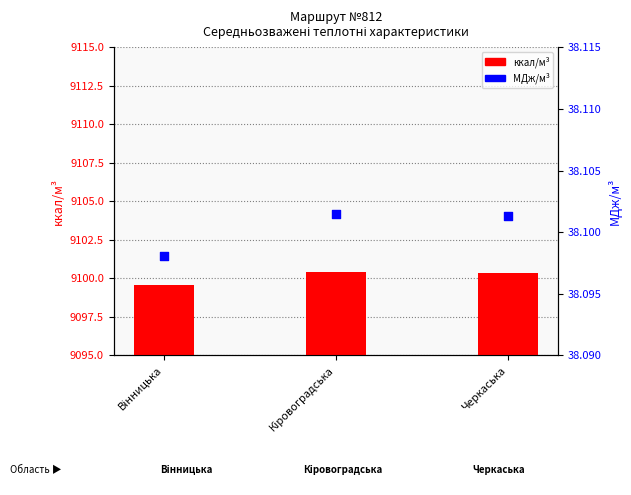

Which series reaches the maximum Y coordinate?

ккал/м³